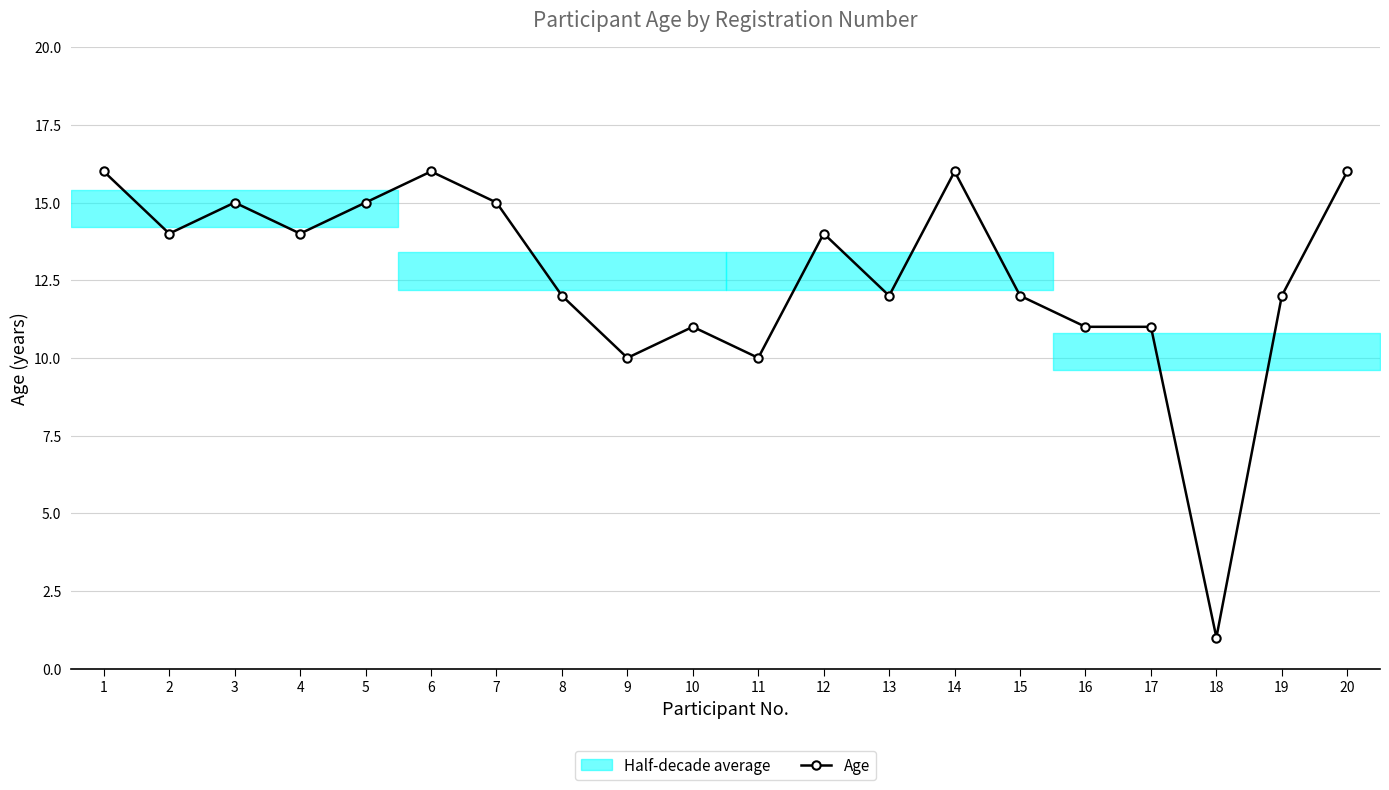

Rank the categories by value from highest to lowest.

1, 6, 14, 20, 3, 5, 7, 2, 4, 12, 8, 13, 15, 19, 10, 16, 17, 9, 11, 18